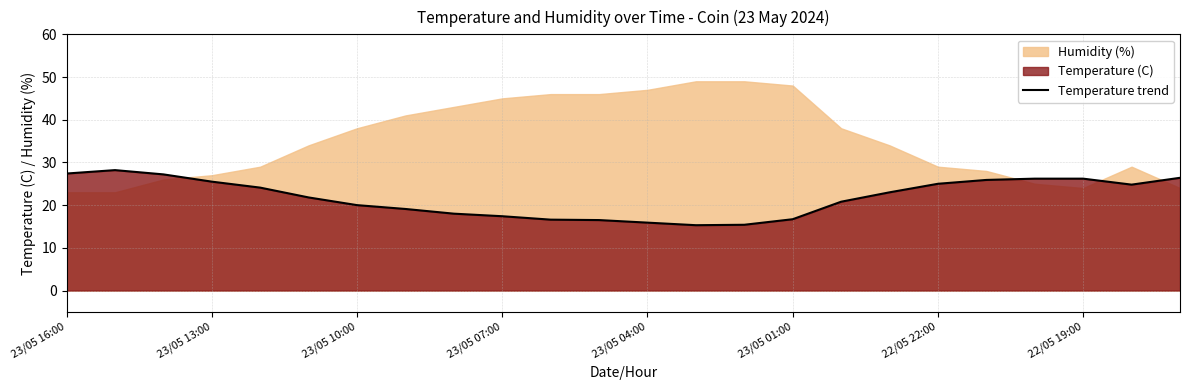

What is the lowest value of the Temperature trend series?

15.3